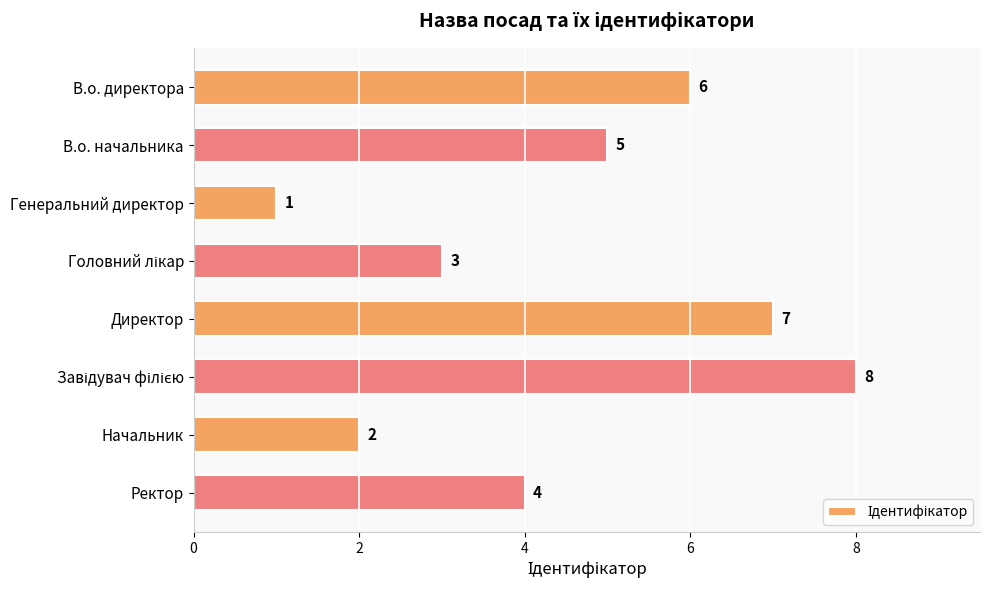

What is the change in value from Генеральний директор to Директор?

+6